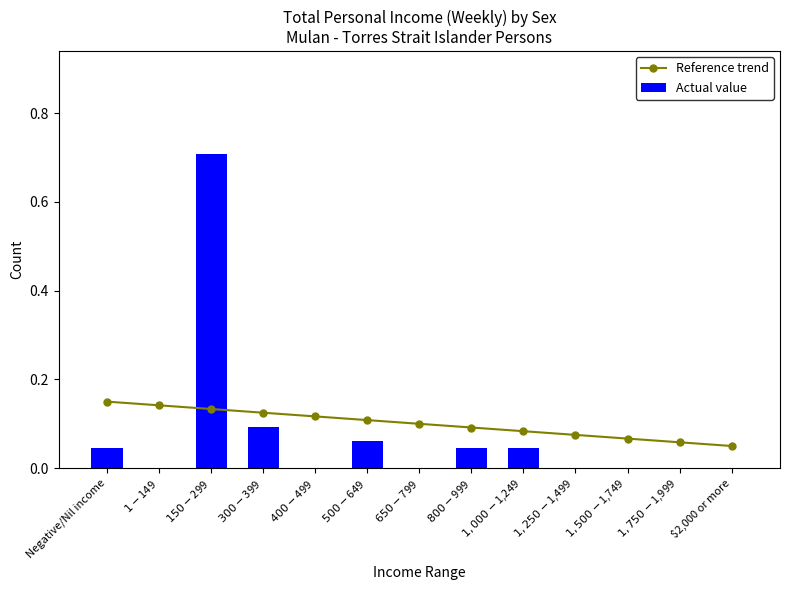

What is the lowest value of the Reference trend series?

0.1